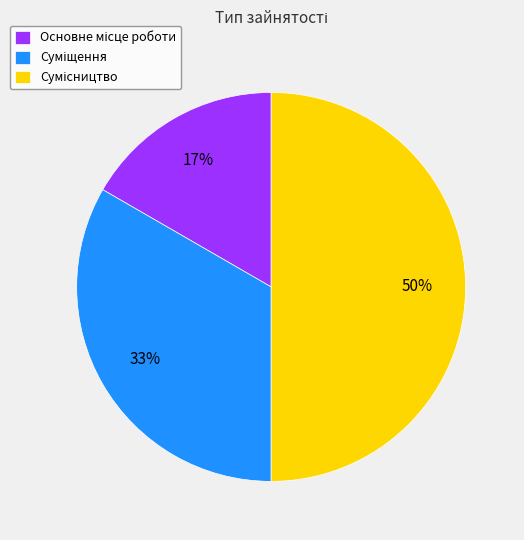

How many segments does this pie chart have?

3